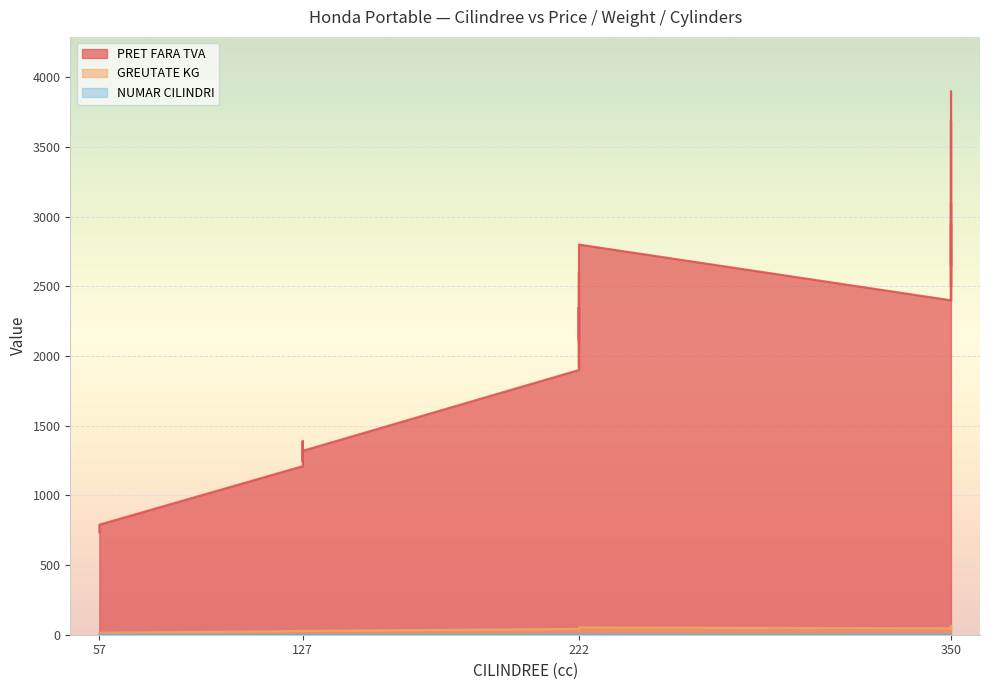

In GREUTATE KG, how many points are higher than both neighbors (excluding endpoints)?

7